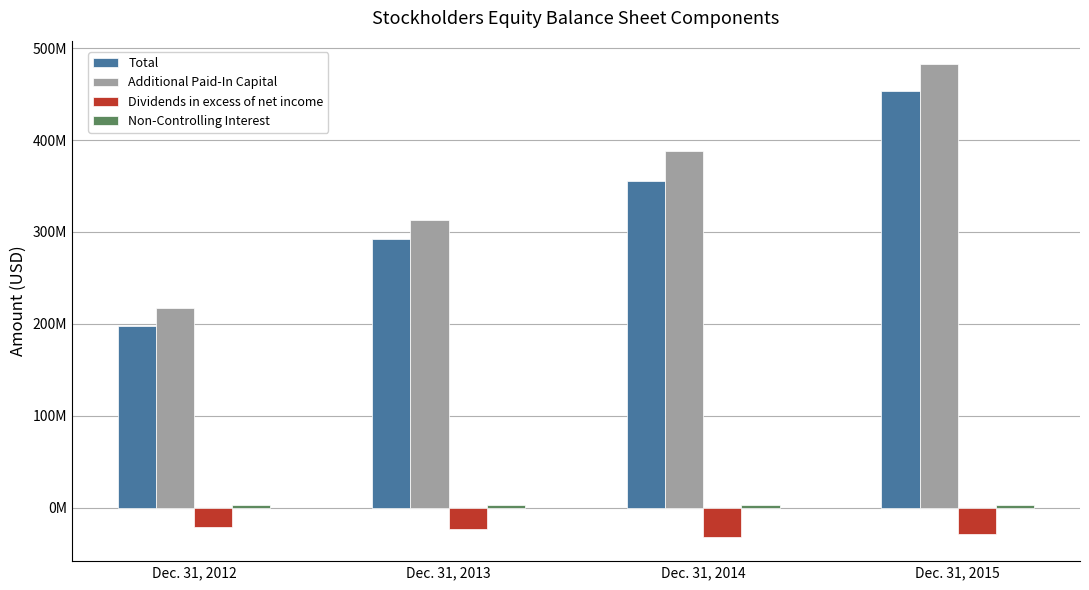

Read the Additional Paid-In Capital value at Dec. 31, 2013.

312974162